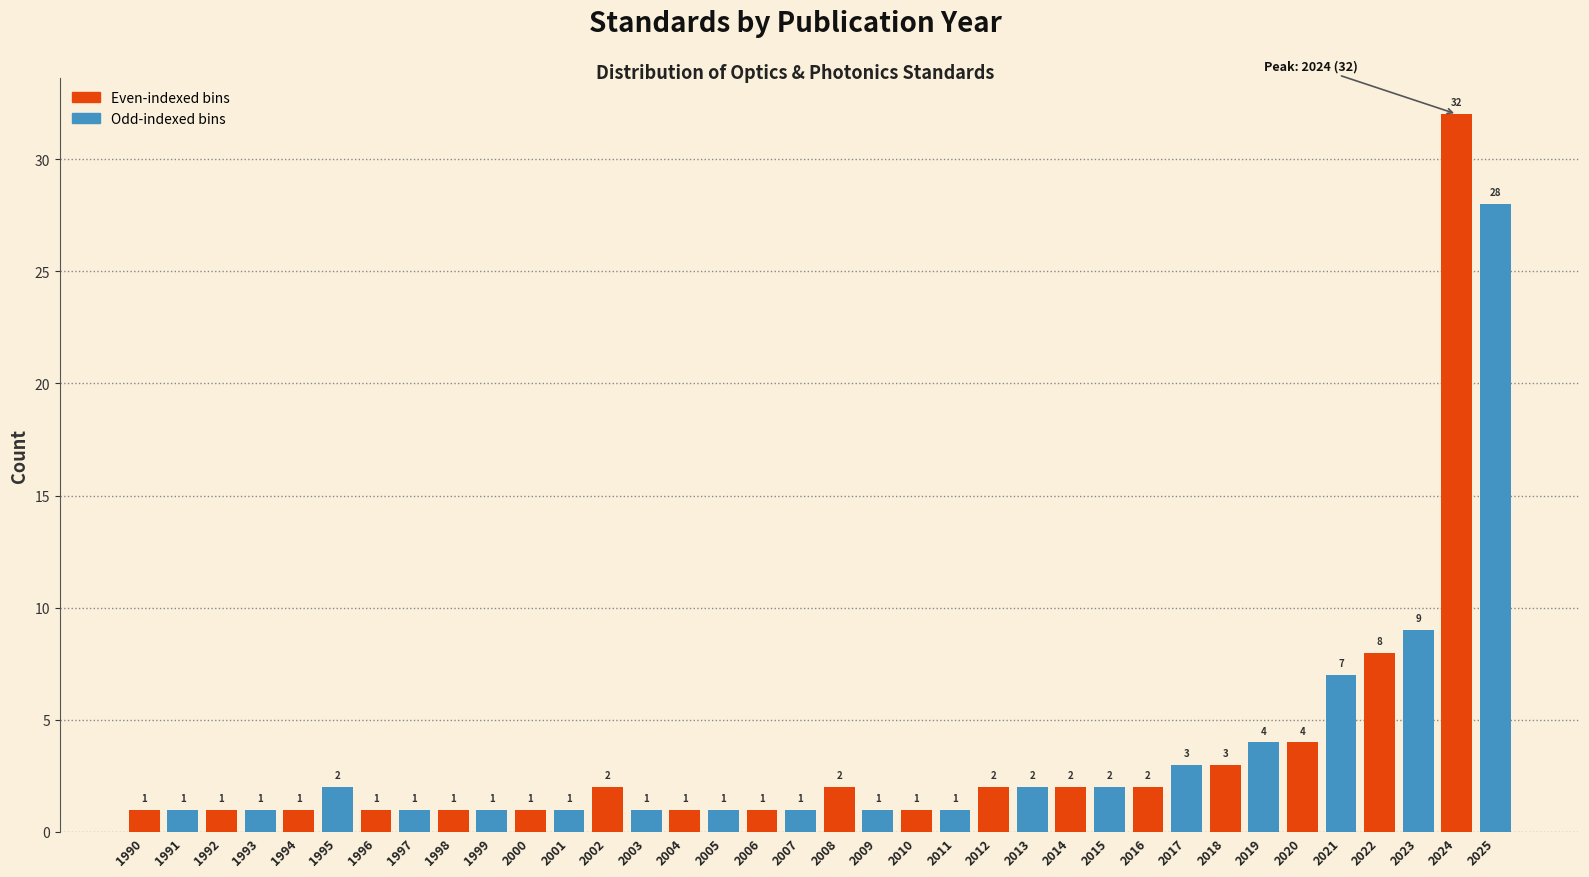

Reading right to left, transcribe all the data shown in this chart.

2025=28	2024=32	2023=9	2022=8	2021=7	2020=4	2019=4	2018=3	2017=3	2016=2	2015=2	2014=2	2013=2	2012=2	2011=1	2010=1	2009=1	2008=2	2007=1	2006=1	2005=1	2004=1	2003=1	2002=2	2001=1	2000=1	1999=1	1998=1	1997=1	1996=1	1995=2	1994=1	1993=1	1992=1	1991=1	1990=1